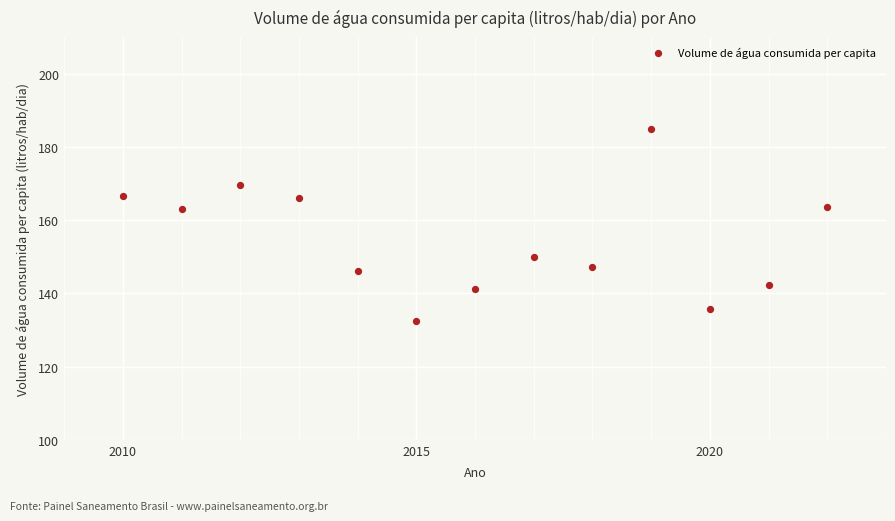

What is the range of X values (max minus min)?

12.0